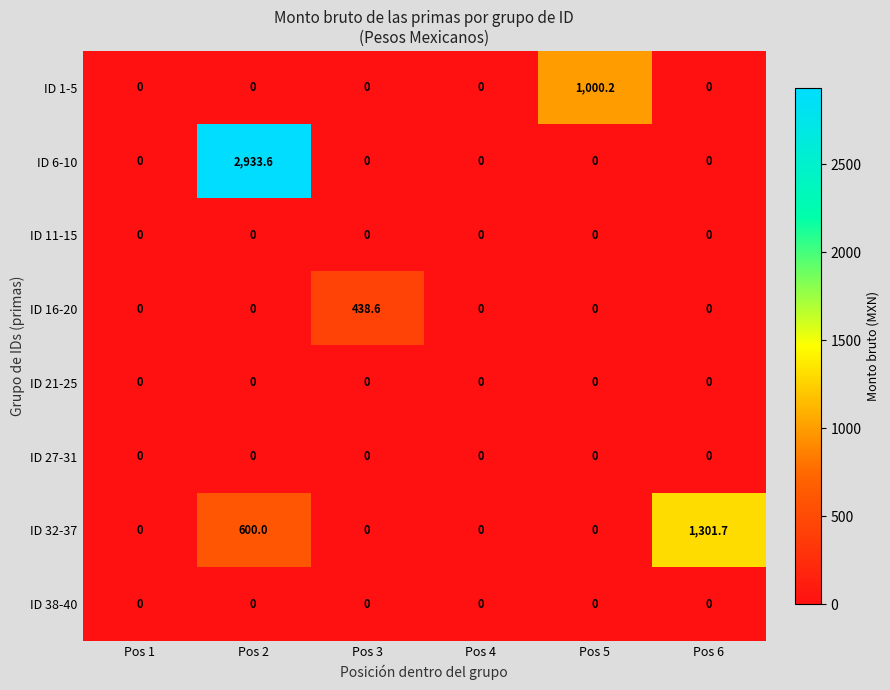

Which category has the highest value across all series?

Pos 2